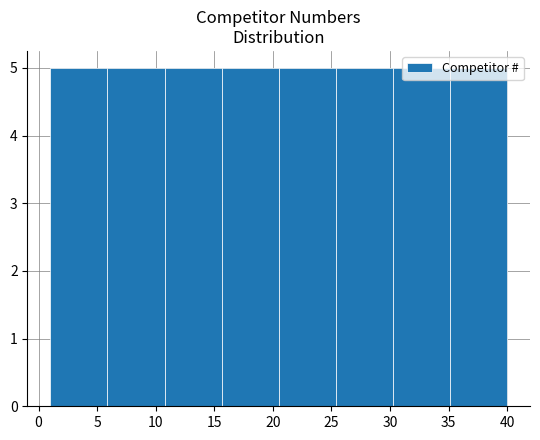

Reading left to right, list every bar in this chart as the range it spans on the x-axis followed by its height. Neither the bar edges nor the heights are printed on the chart, so give them approximately, as read against the axes.

1.0 to 6.0: 5
6.0 to 11.0: 5
11.0 to 15.5: 5
15.5 to 20.5: 5
20.5 to 25.5: 5
25.5 to 30.5: 5
30.5 to 35.0: 5
35.0 to 40.0: 5